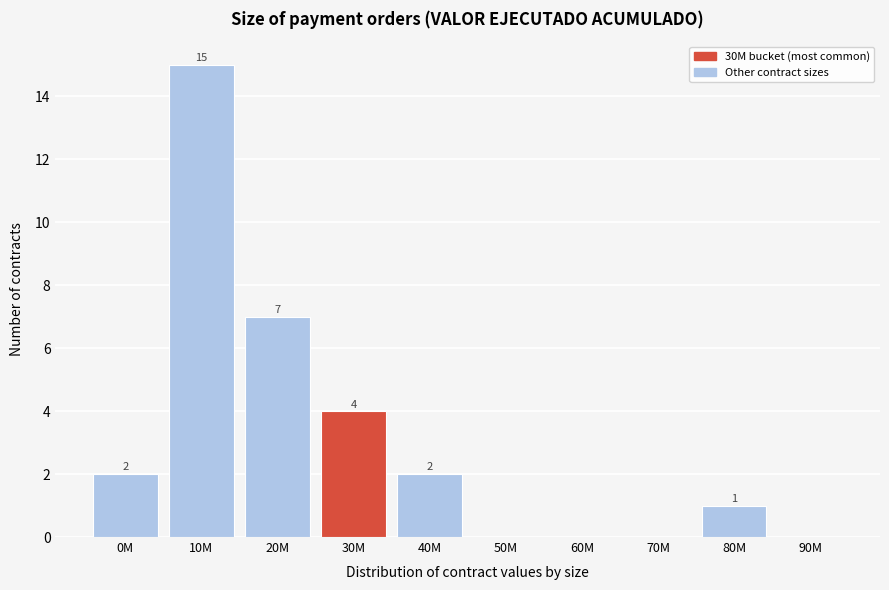

Reading left to right, list all the values displayed in this chart.

0M=2	10M=15	20M=7	30M=4	40M=2	50M=0	60M=0	70M=0	80M=1	90M=0